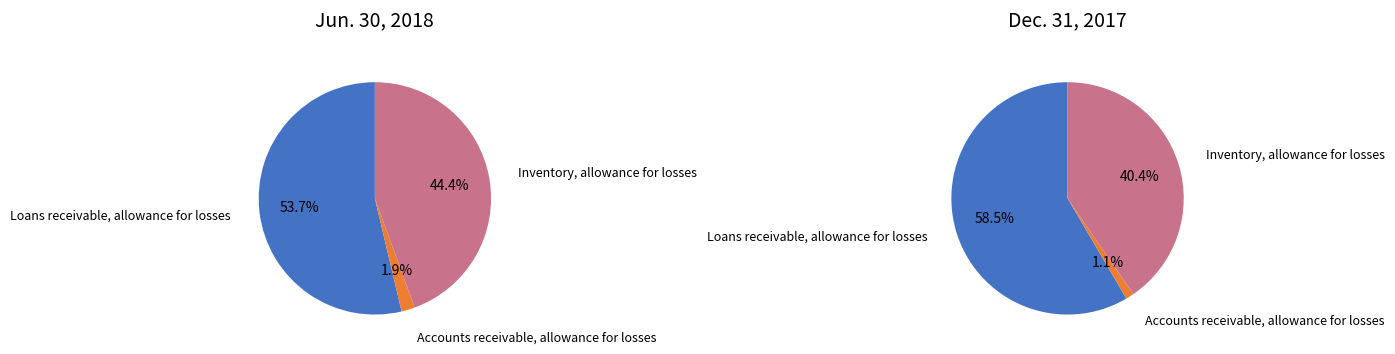

To the nearest percent, what portion does Inventory, allowance for losses represent?

44%